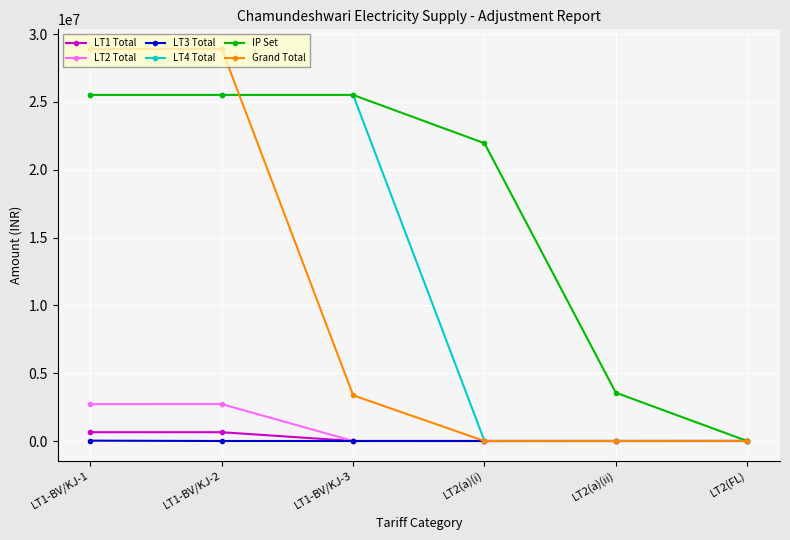

Is the value of LT4 Total at LT1-BV/KJ-3 greater than the value of LT2 Total at LT2(a)(ii)?

Yes